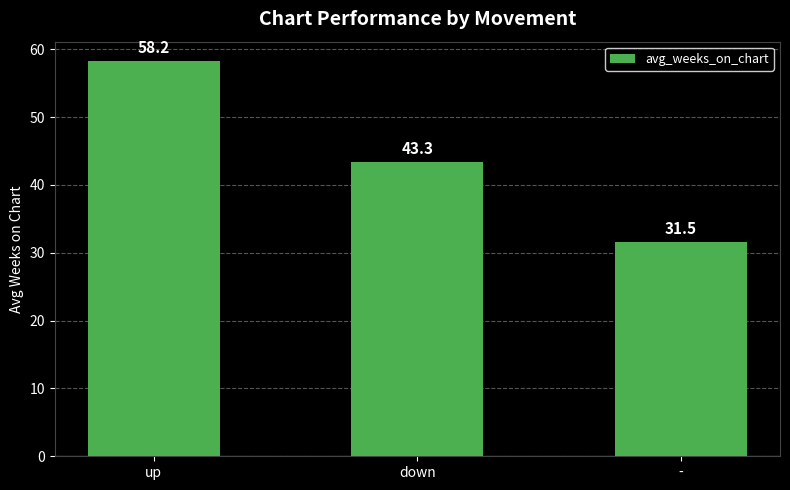

What position from the right is -?

1